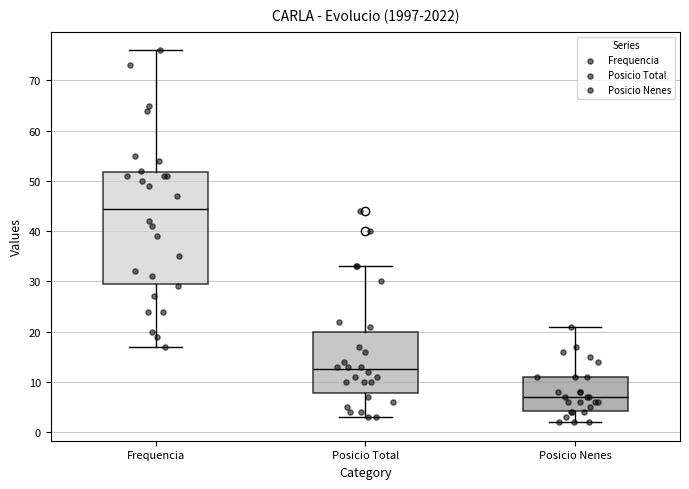

Reading left to right, transcribe this box plot: for each box, give where its median line is, the range the box spans, and where its two whiskers end, as read against the y-axis. The values are not printed on the chart, so give them approximately, as read against the axis.

Frequencia: median 45, box 30 to 52, whiskers 17 to 76
Posicio Total: median 13, box 8 to 20, whiskers 3 to 33
Posicio Nenes: median 7, box 4 to 11, whiskers 2 to 21